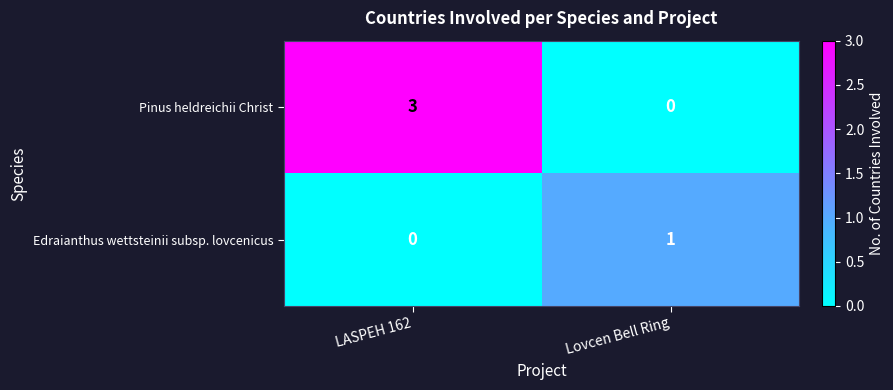

Reading left to right, transcribe all the data shown in this chart.

Pinus heldreichii Christ: 3	0
Edraianthus wettsteinii subsp. lovcenicus: 0	1